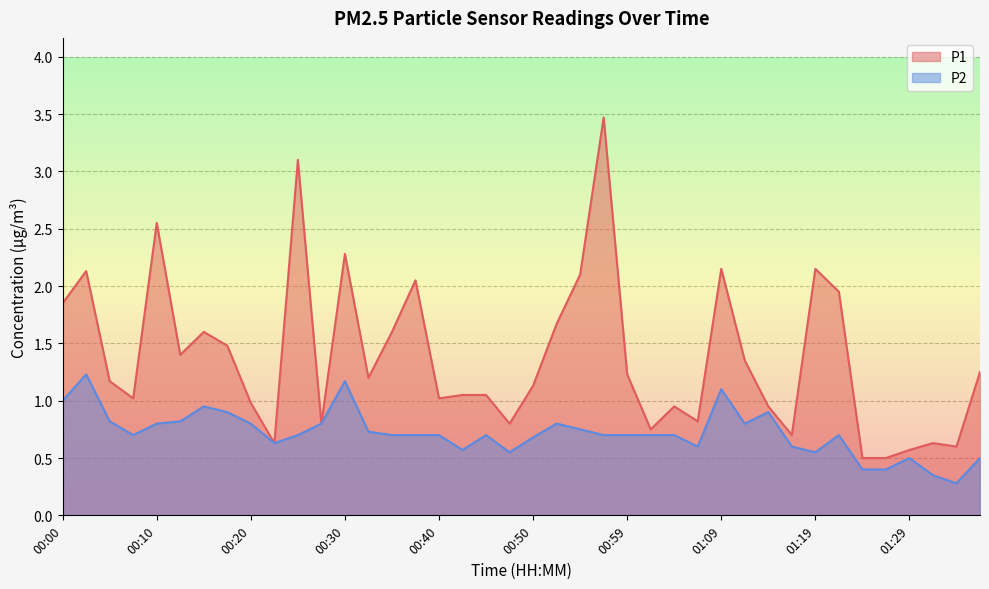

The value of P2 at 00:27 is 0.8. True or false?

True